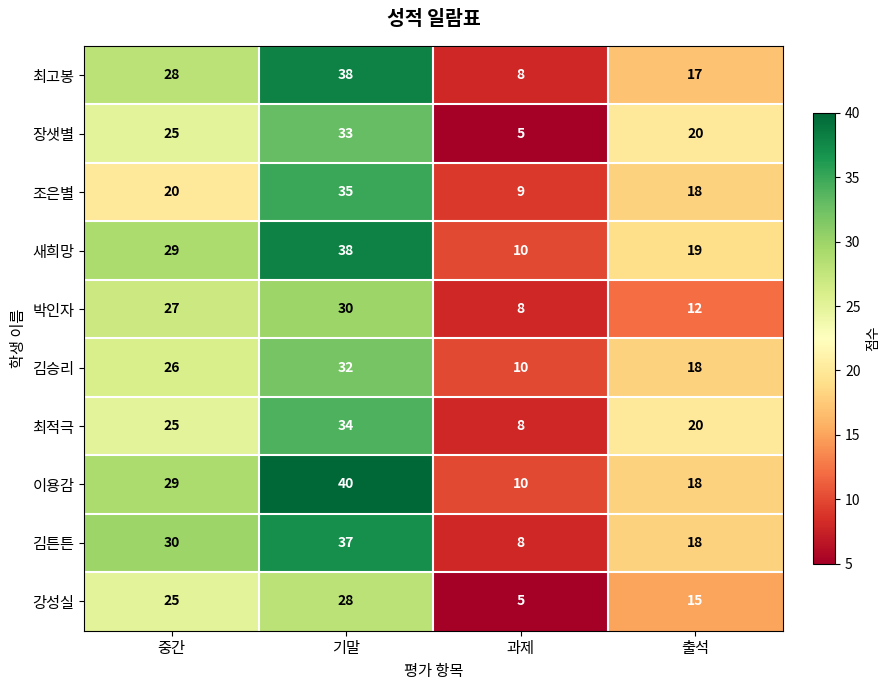

Read the 조은별 value at 출석.

18